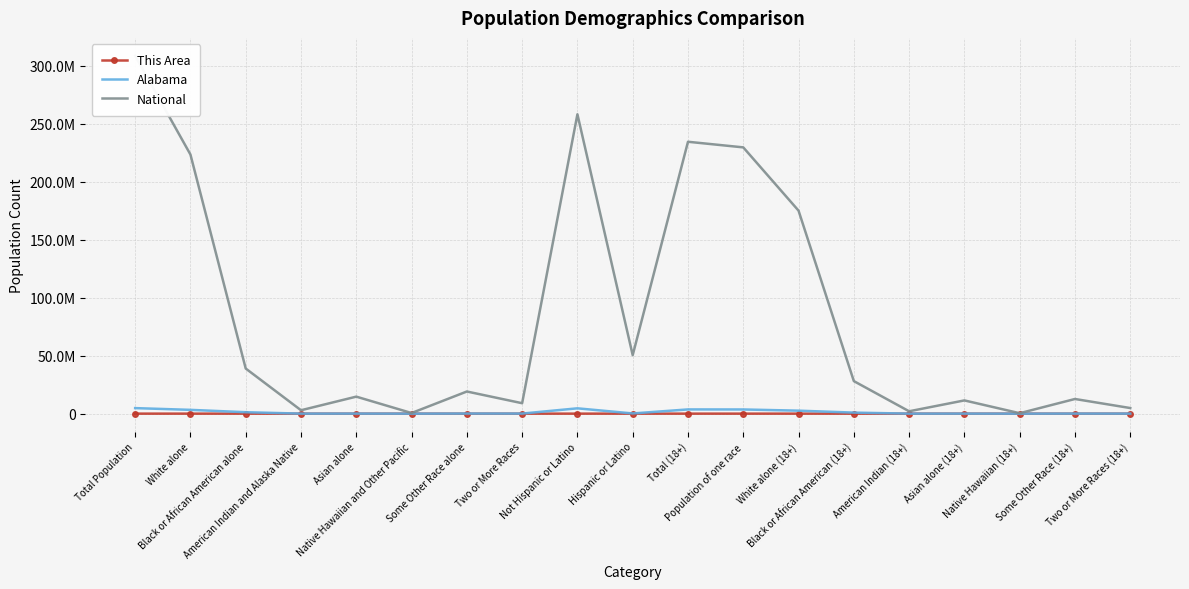

At which category does This Area reach its first local valley?

Native Hawaiian and Other Pacific